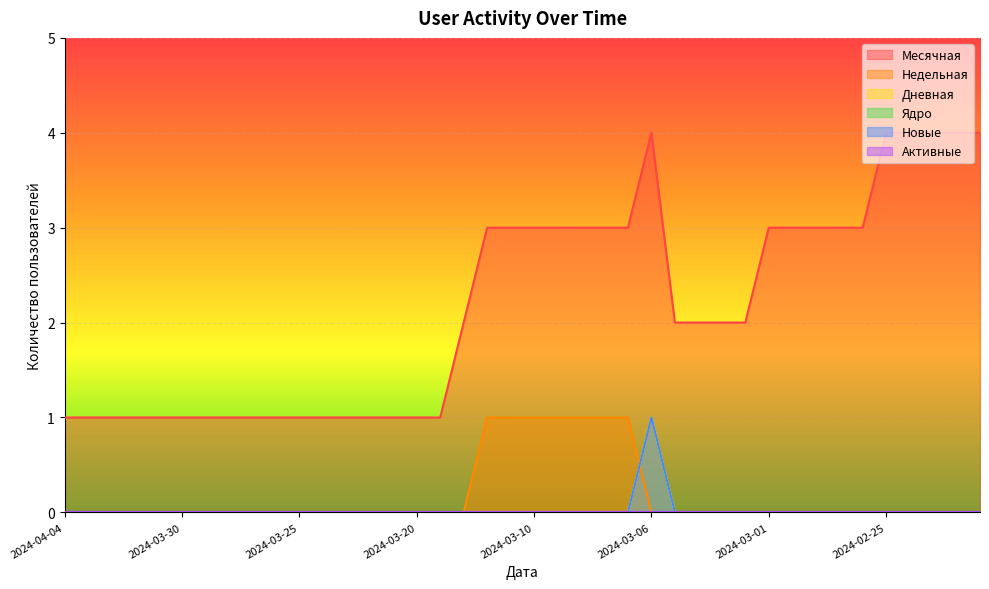

What is the label of the 23rd point from the left?

2024-03-08